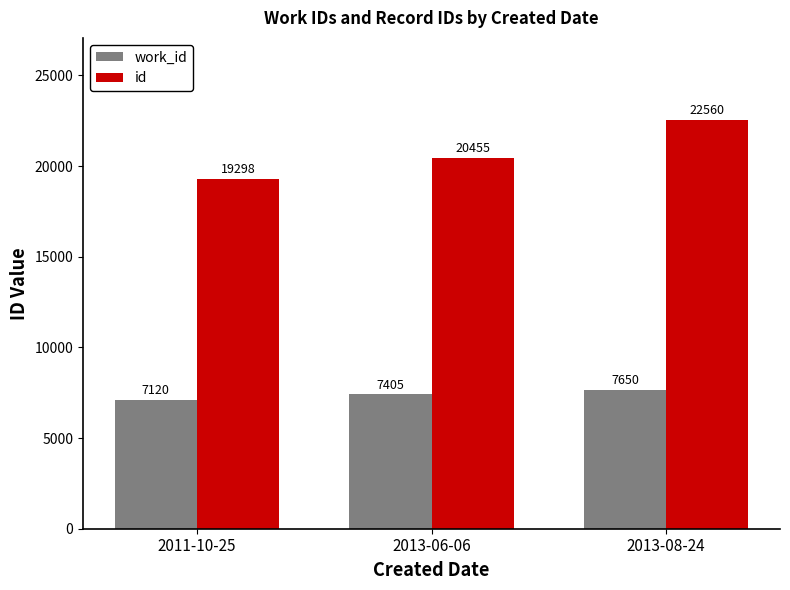

What is the lowest value of the id series?

19298